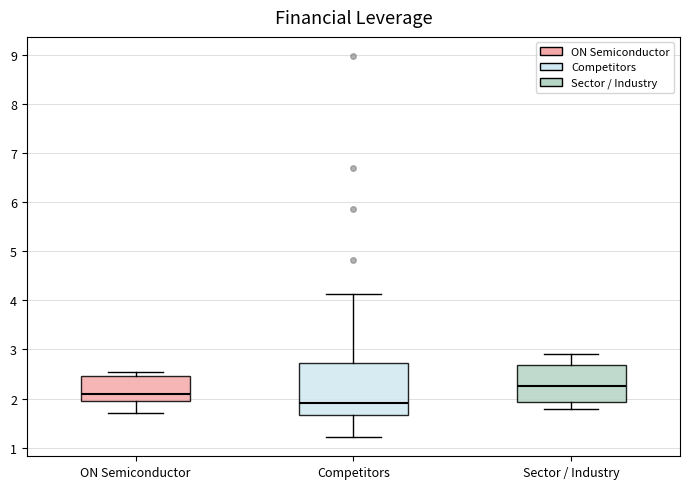

Where does the median line of the box for Sector / Industry sit on the y-axis? The values are not printed on the chart, so give them approximately, as read against the axis.

2.3